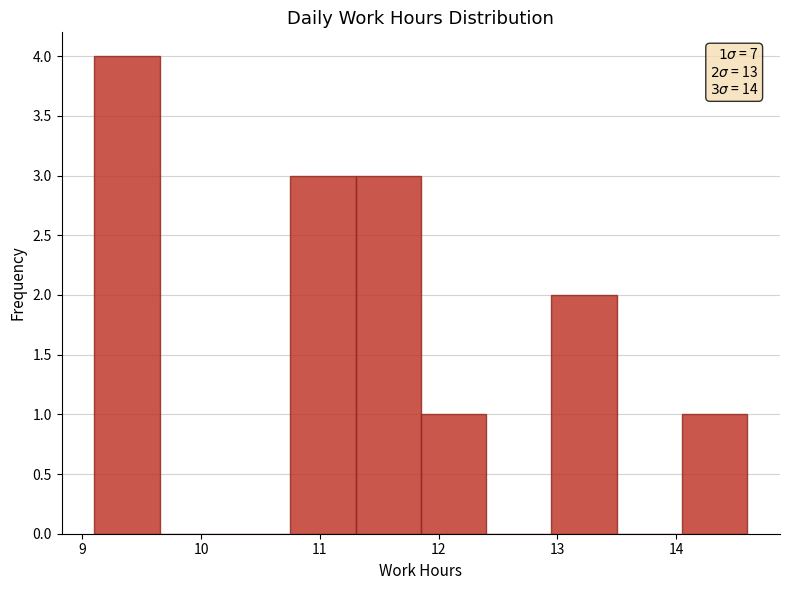

Over which range of the x-axis is the bar tallest?

9.10 to 9.65